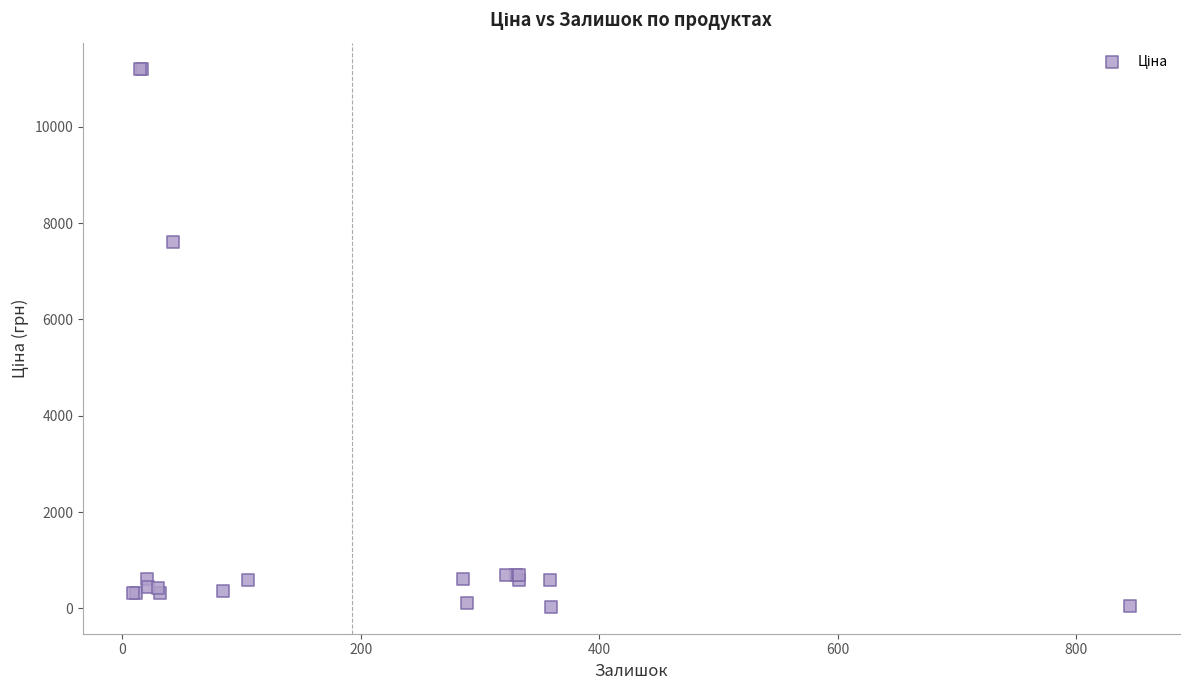

What Y value in the scatter plot is closest to 5610?

7596.5